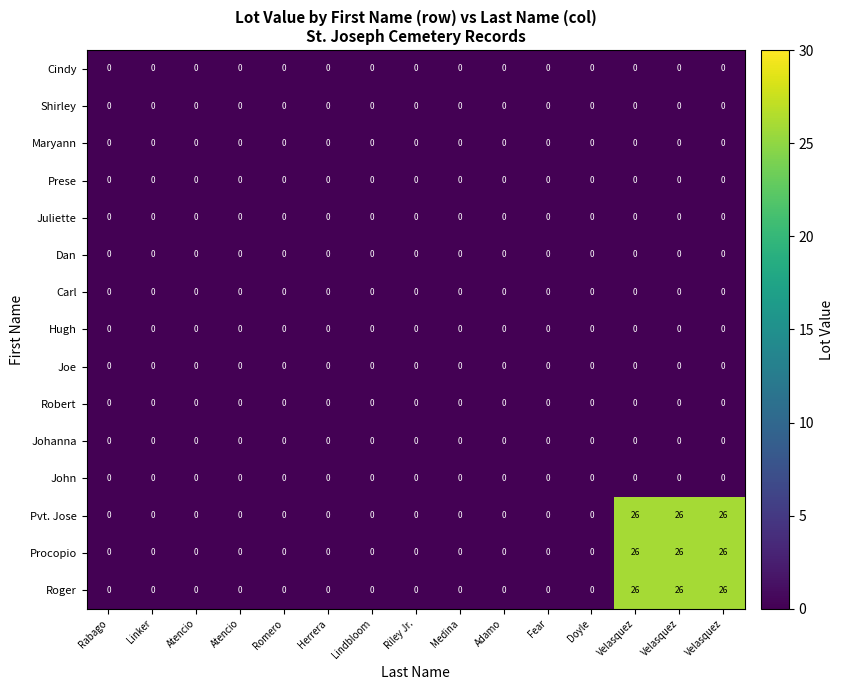

How many data points in Procopio are above 0?

3